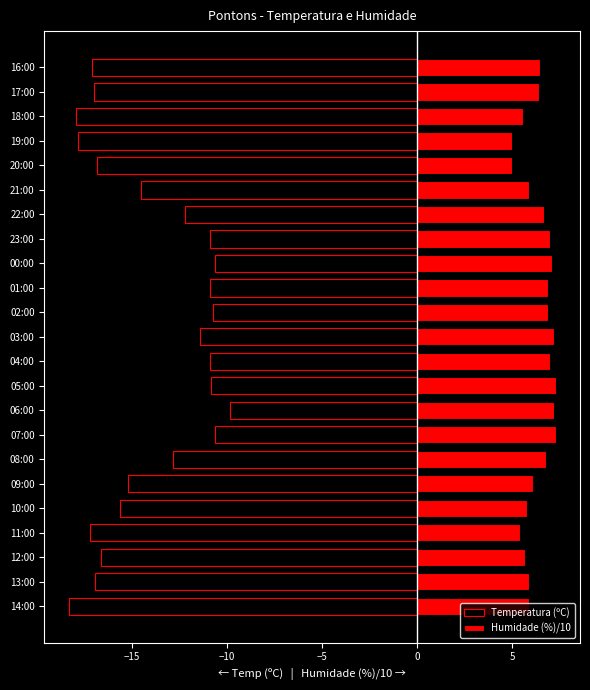

Reading right to left, list all the values displayed in this chart.

Temperatura (ºC): -17.1	-17.0	-17.9	-17.8	-16.8	-14.5	-12.2	-10.9	-10.6	-10.9	-10.7	-11.4	-10.9	-10.8	-9.8	-10.6	-12.8	-15.2	-15.6	-17.2	-16.6	-16.9	-18.3
Humidade (%)/10: 6.5	6.4	5.6	5.0	5.0	5.9	6.7	7.0	7.1	6.9	6.9	7.2	7.0	7.3	7.2	7.3	6.8	6.1	5.8	5.4	5.7	5.9	5.9